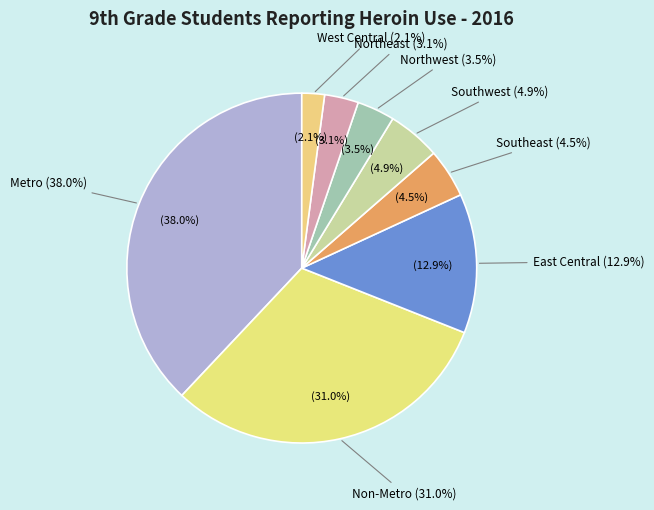

To the nearest percent, what percentage of the pie is Northwest?

3%